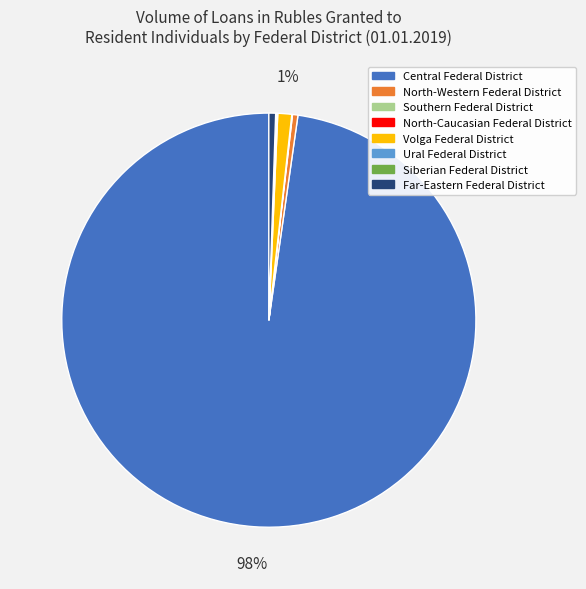

To the nearest percent, what is the average slice percentage?

12%